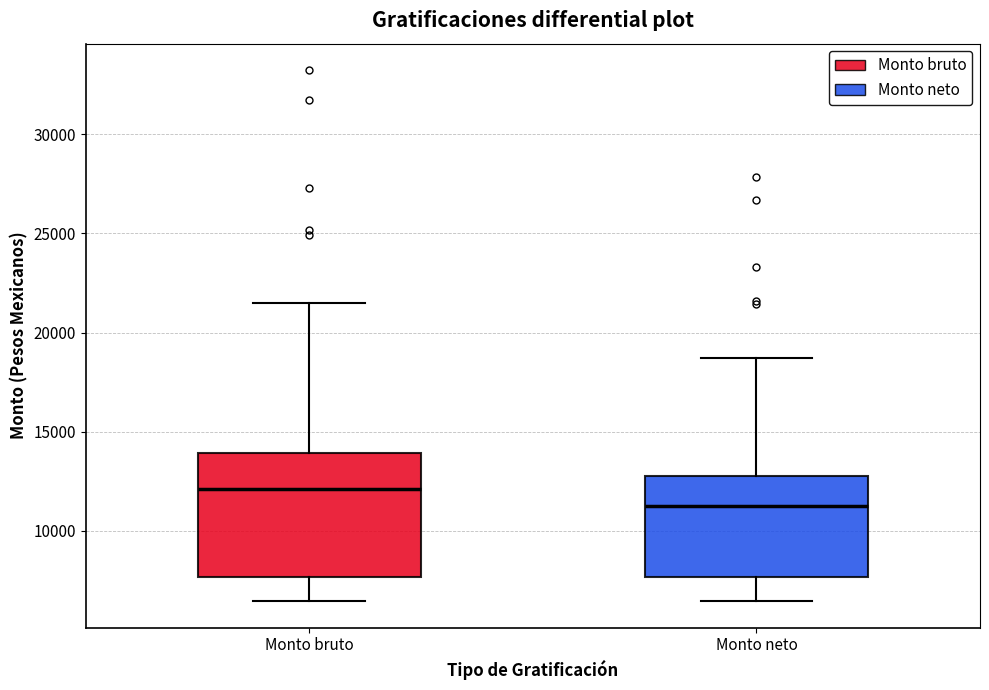

Where does the upper whisker of the box for Monto neto end on the y-axis? The values are not printed on the chart, so give them approximately, as read against the axis.

18500